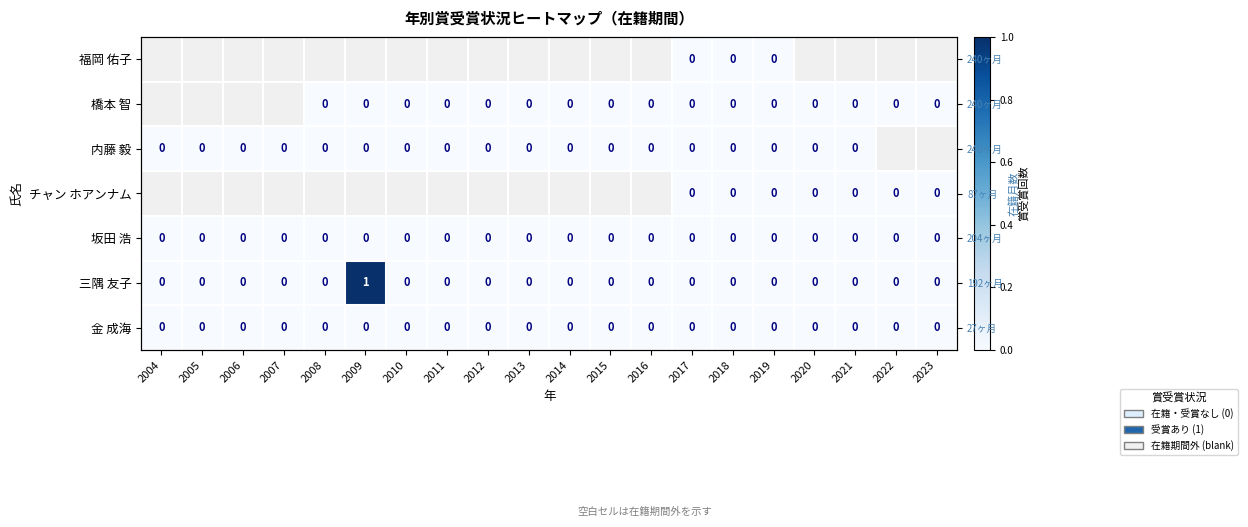

Between 2017 and 2005, which is larger?

2017